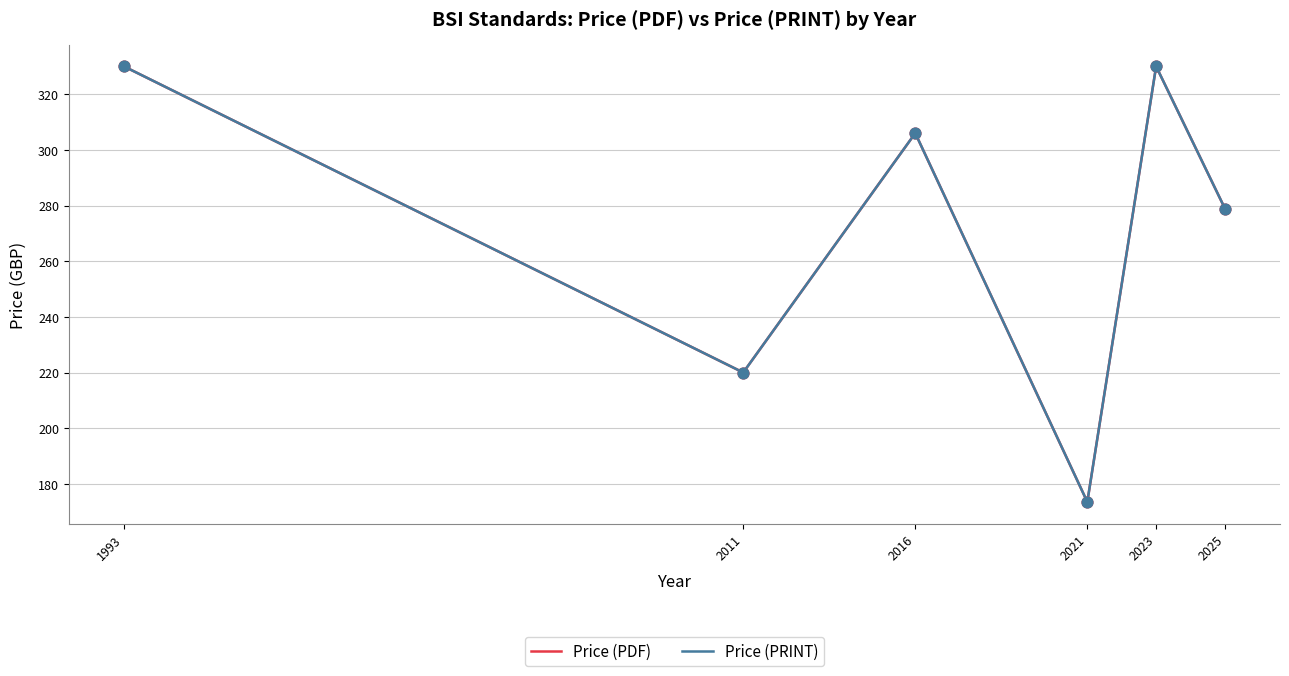

Does the chart have visible grid lines?

Yes